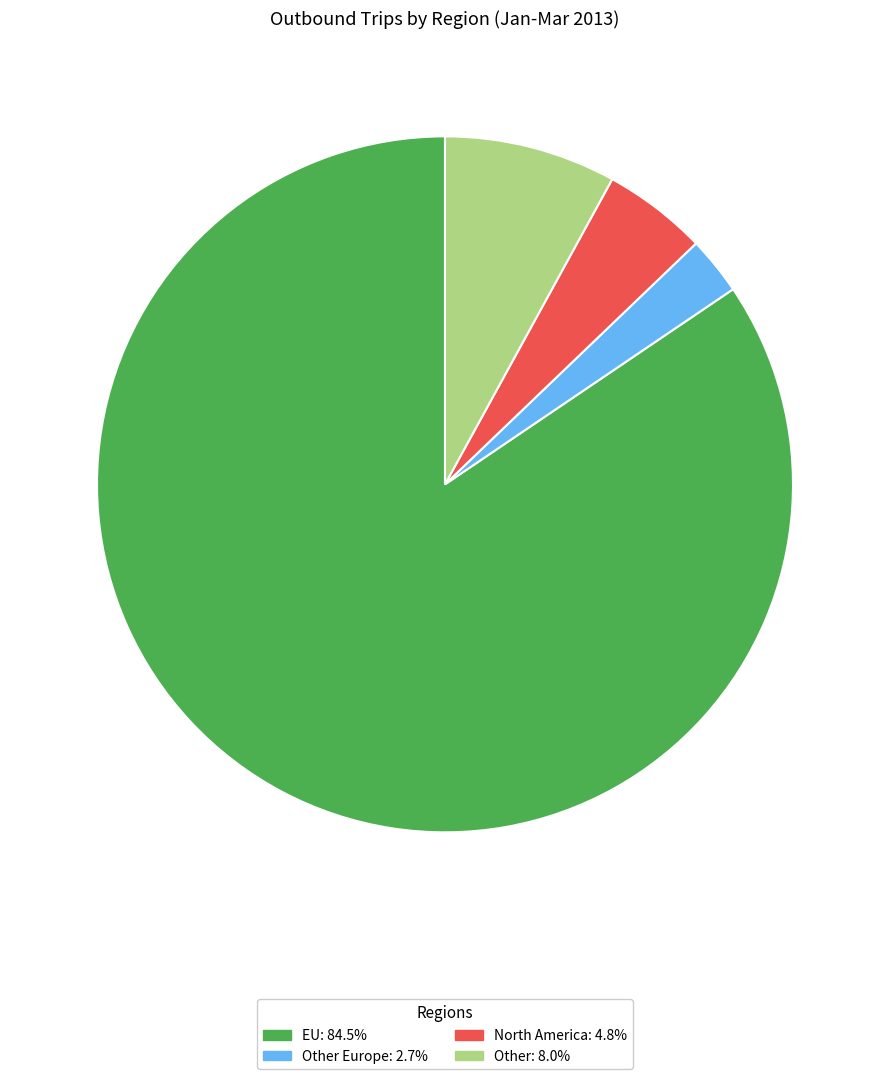

How many slices are in this pie chart?

4